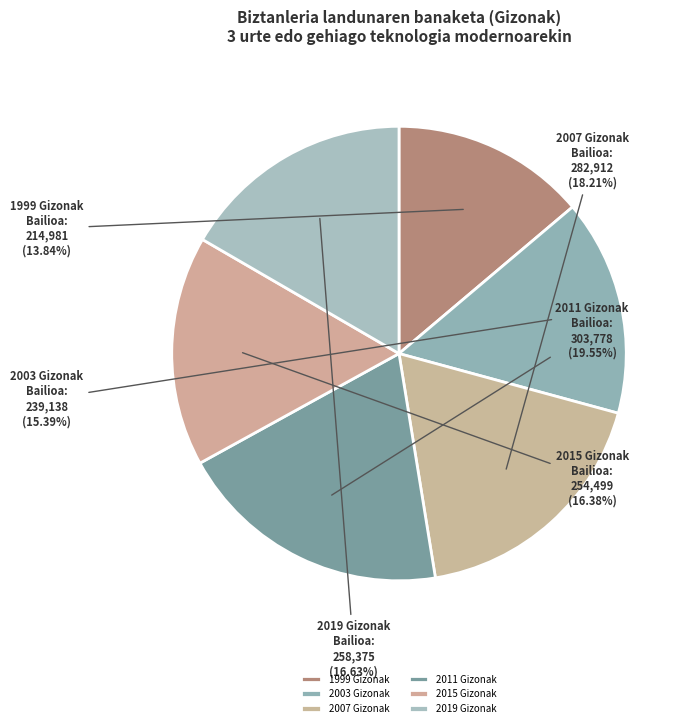

What is the ratio of the value at 2003 Gizonak to the value at 2007 Gizonak?

0.8